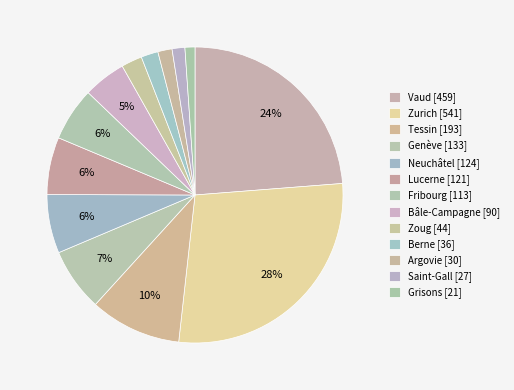

How many segments does this pie chart have?

13